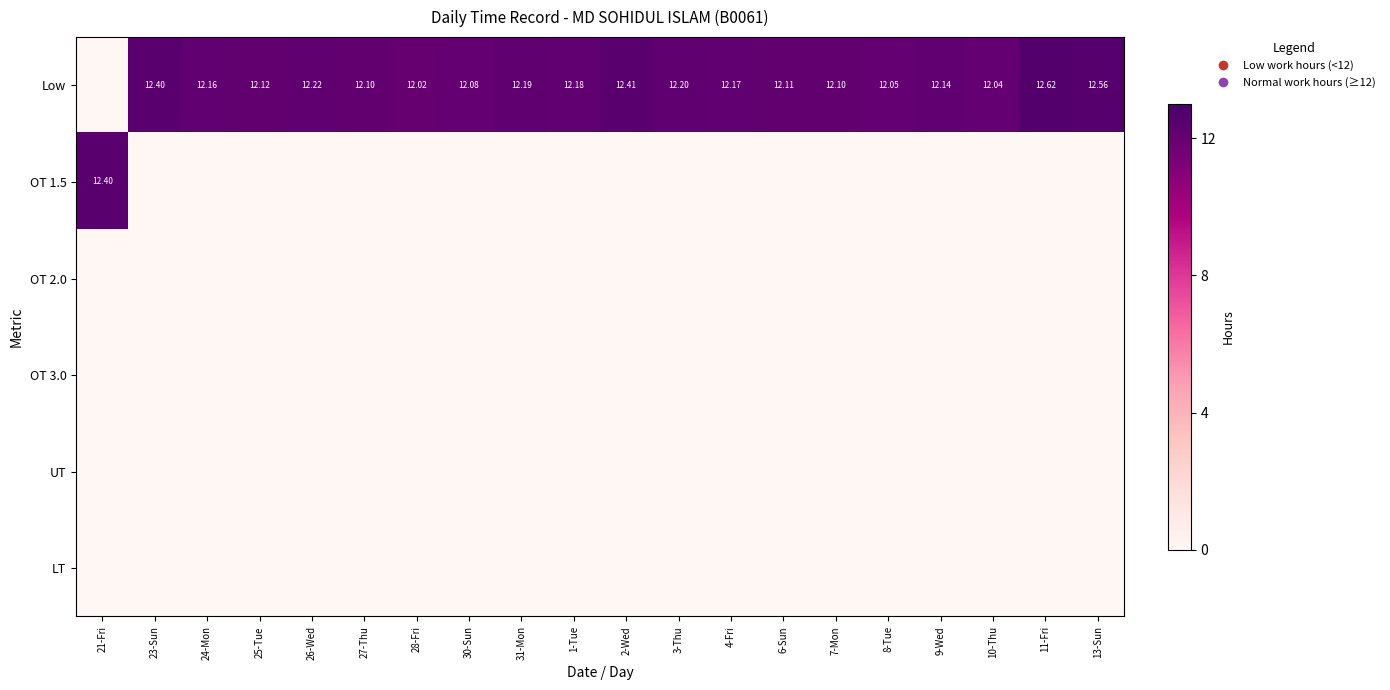

Which series has the largest range (max minus min)?

Low